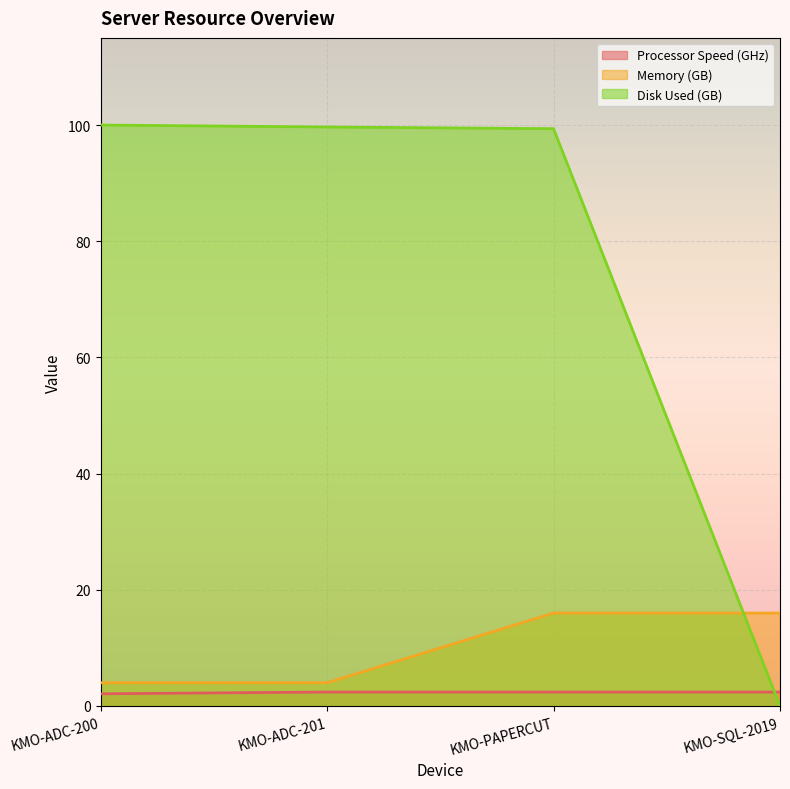

At which category does the chart reach its peak across all series?

KMO-ADC-200